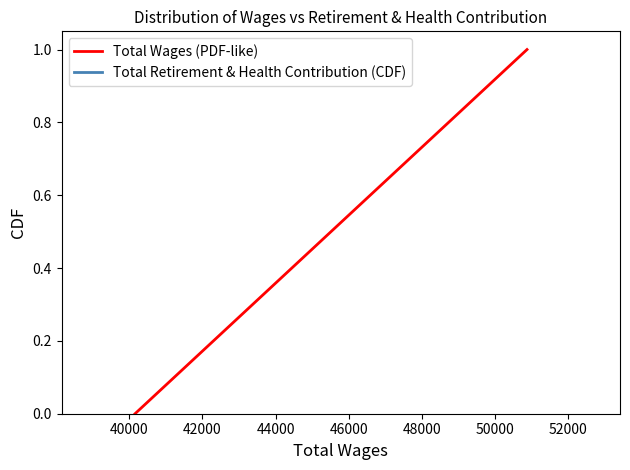

How many distinct data groups are displayed?

2